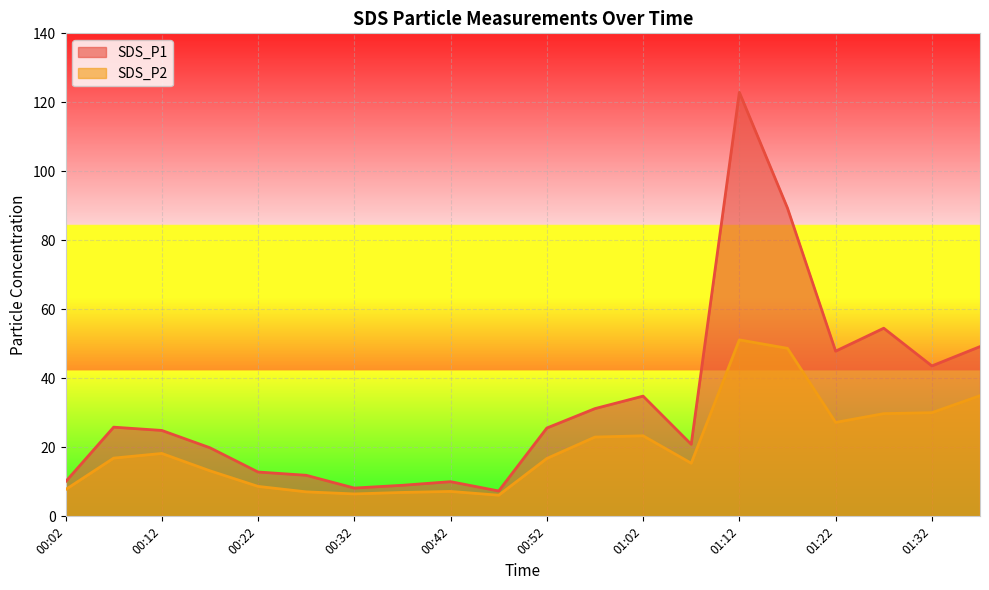

Reading left to right, list all the values displayed in this chart.

SDS_P1: 00:02=10.0	00:07=25.9	00:12=24.9	00:17=19.9	00:22=12.8	00:27=11.9	00:32=8.2	00:37=9.0	00:42=10.1	00:47=7.3	00:52=25.6	00:57=31.2	01:02=34.9	01:07=20.9	01:12=122.9	01:17=89.3	01:22=47.9	01:27=54.5	01:32=43.6	01:37=49.2
SDS_P2: 00:02=7.8	00:07=16.9	00:12=18.2	00:17=13.2	00:22=8.7	00:27=7.1	00:32=6.5	00:37=6.9	00:42=7.2	00:47=6.1	00:52=16.8	00:57=23.0	01:02=23.4	01:07=15.4	01:12=51.1	01:17=48.7	01:22=27.2	01:27=29.8	01:32=30.1	01:37=35.0